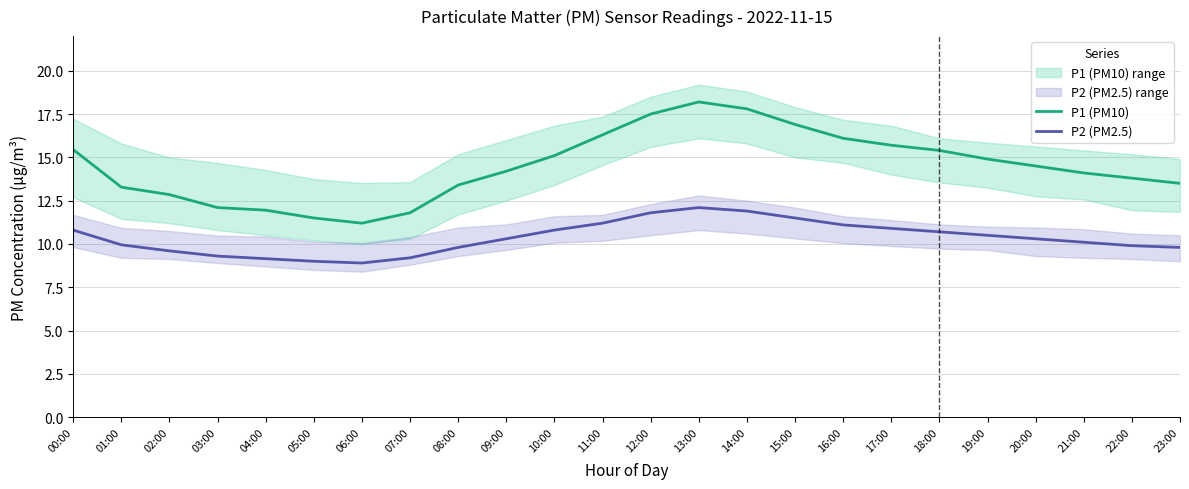

Reading left to right, transcribe all the data shown in this chart.

P1 (PM10): 15.4	13.3	12.8	12.1	11.9	11.5	11.2	11.8	13.4	14.2	15.1	16.3	17.5	18.2	17.8	16.9	16.1	15.7	15.4	14.9	14.5	14.1	13.8	13.5
P2 (PM2.5): 10.8	9.9	9.6	9.3	9.2	9.0	8.9	9.2	9.8	10.3	10.8	11.2	11.8	12.1	11.9	11.5	11.1	10.9	10.7	10.5	10.3	10.1	9.9	9.8